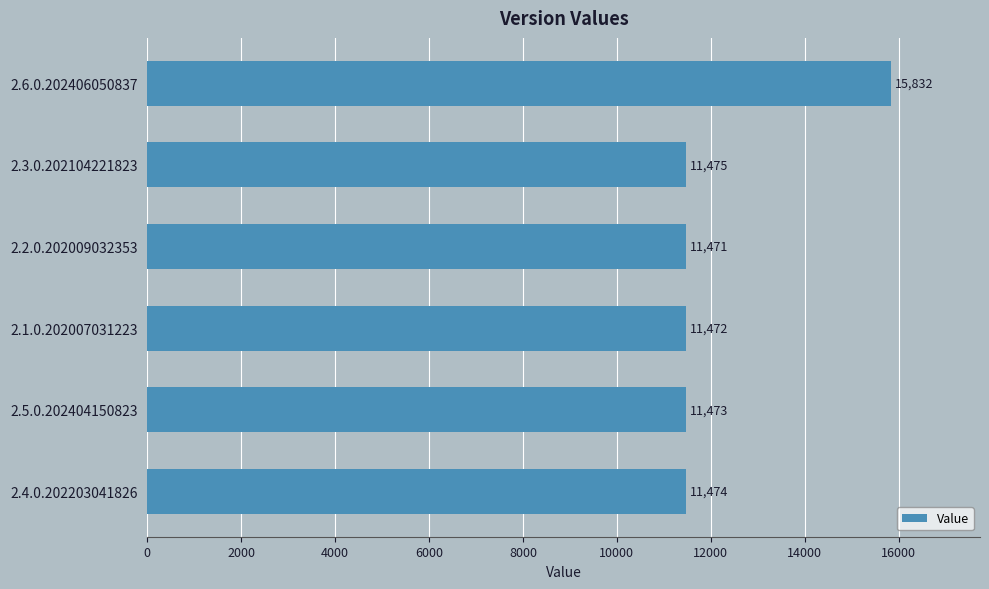

List the labels in order of value, largest first.

2.6.0.202406050837, 2.3.0.202104221823, 2.4.0.202203041826, 2.5.0.202404150823, 2.1.0.202007031223, 2.2.0.202009032353